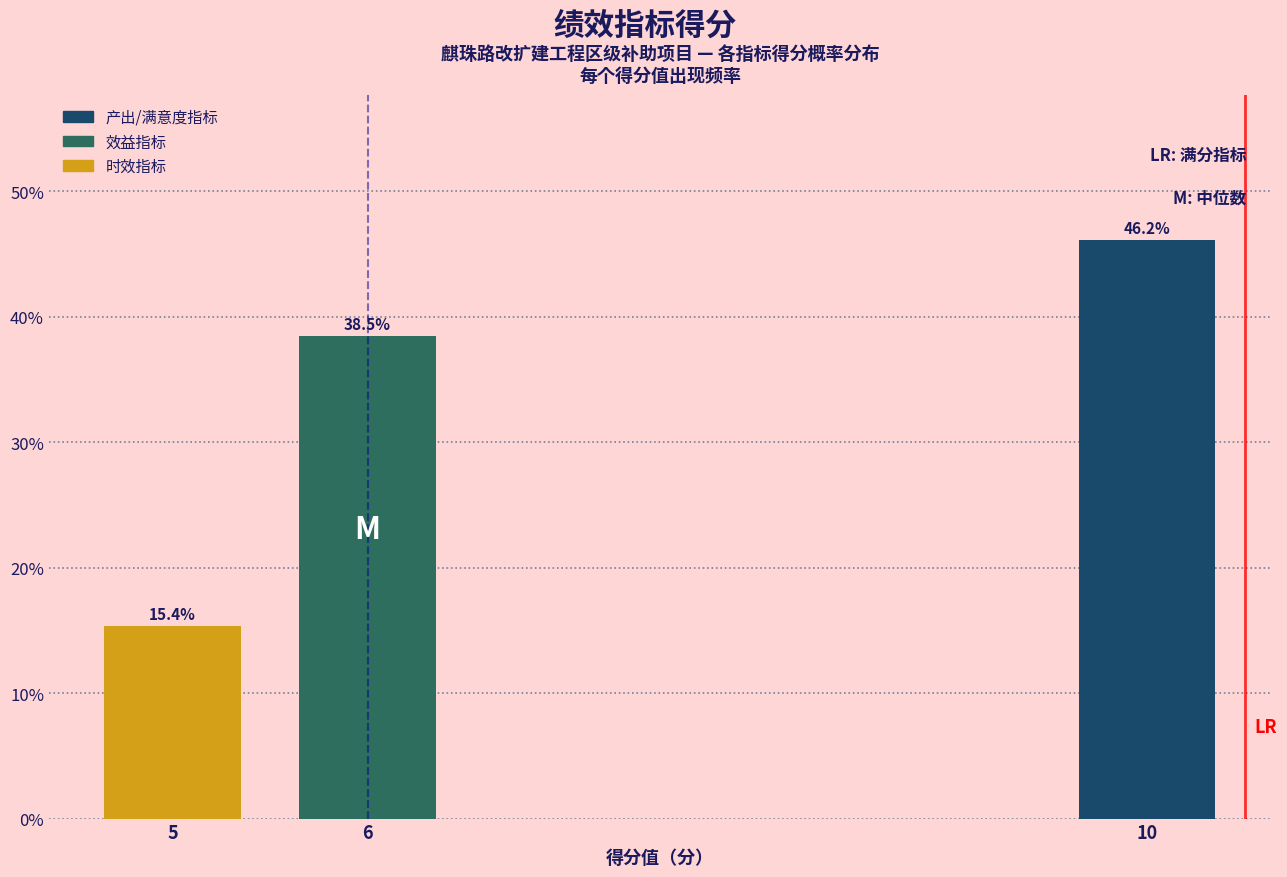

Reading left to right, what are all the values shown in this chart?

5=15.4	6=38.5	10=46.2